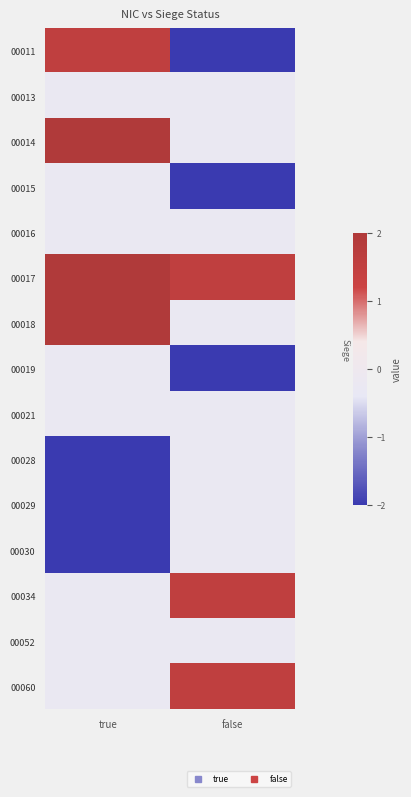

Reading right to left, what are all the values shown in this chart?

00011: false=-2.0	true=1.5
00013: false=-0.2	true=-0.2
00014: false=-0.2	true=3.3
00015: false=-2.0	true=-0.2
00016: false=-0.2	true=-0.2
00017: false=1.5	true=3.3
00018: false=-0.2	true=3.3
00019: false=-2.0	true=-0.2
00021: false=-0.2	true=-0.2
00028: false=-0.2	true=-2.0
00029: false=-0.2	true=-2.0
00030: false=-0.2	true=-2.0
00034: false=1.5	true=-0.2
00052: false=-0.2	true=-0.2
00060: false=1.5	true=-0.2